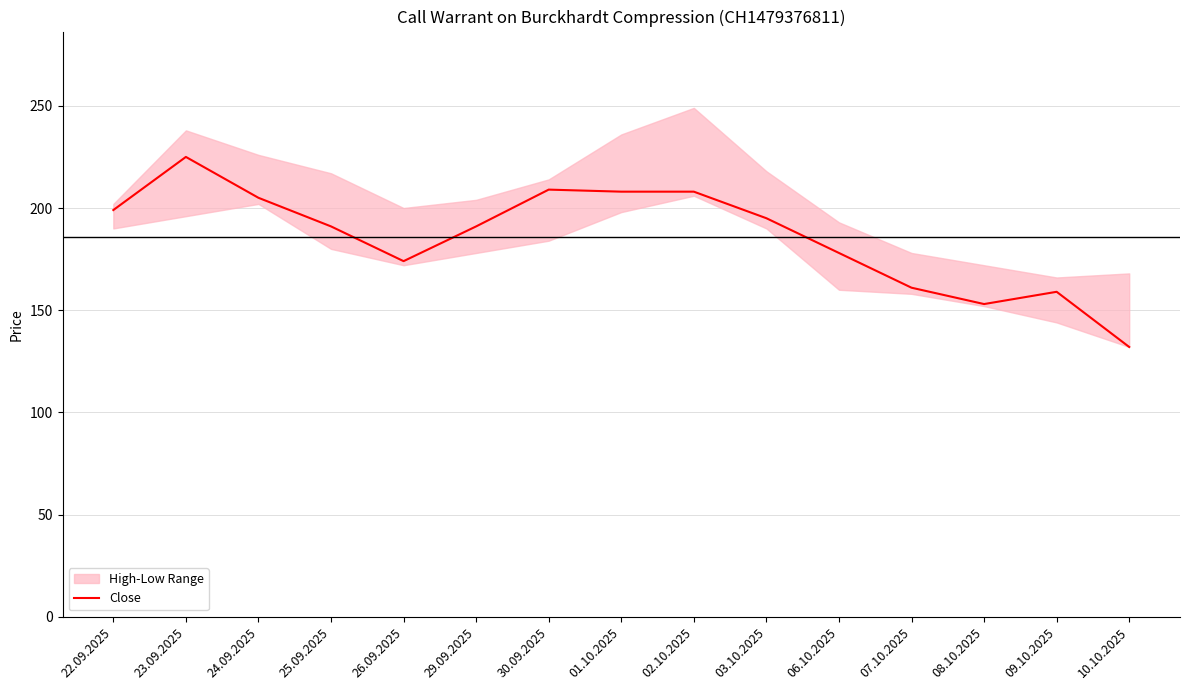

Does the chart display data point markers on the line(s)?

No